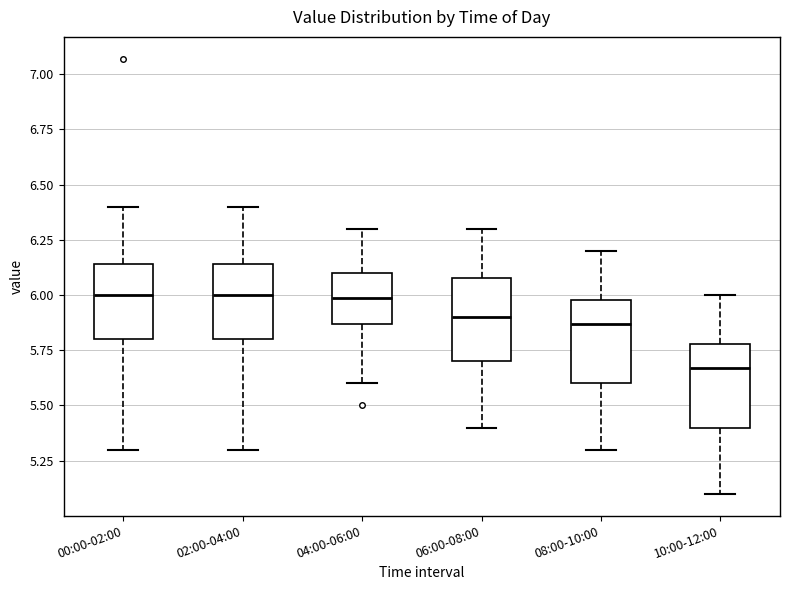

Reading left to right, read every box against the y-axis: the position of its median line, the range the box covers, and the ends of its whiskers. The values are not printed on the chart, so give them approximately, as read against the axis.

00:00-02:00: median 6.00, box 5.80 to 6.15, whiskers 5.30 to 6.40
02:00-04:00: median 6.00, box 5.80 to 6.15, whiskers 5.30 to 6.40
04:00-06:00: median 6.00, box 5.85 to 6.10, whiskers 5.60 to 6.30
06:00-08:00: median 5.90, box 5.70 to 6.10, whiskers 5.40 to 6.30
08:00-10:00: median 5.85, box 5.60 to 6.00, whiskers 5.30 to 6.20
10:00-12:00: median 5.65, box 5.40 to 5.80, whiskers 5.10 to 6.00